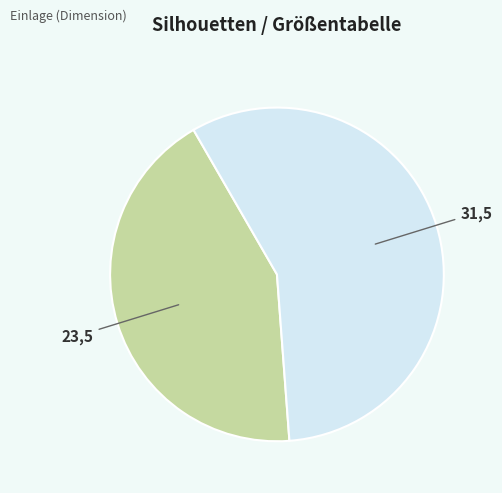

What is the smallest slice in the pie chart?

23,5